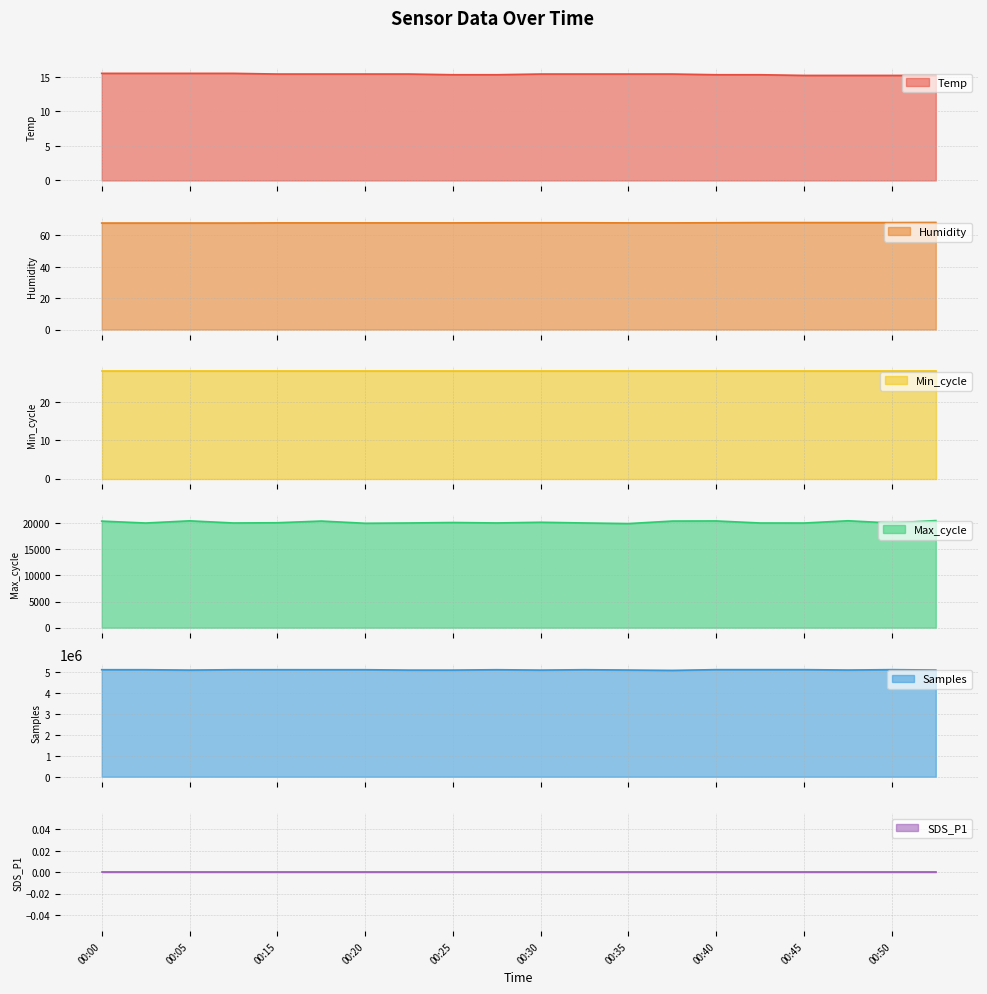

Read the Humidity value at 00:50.

68.1